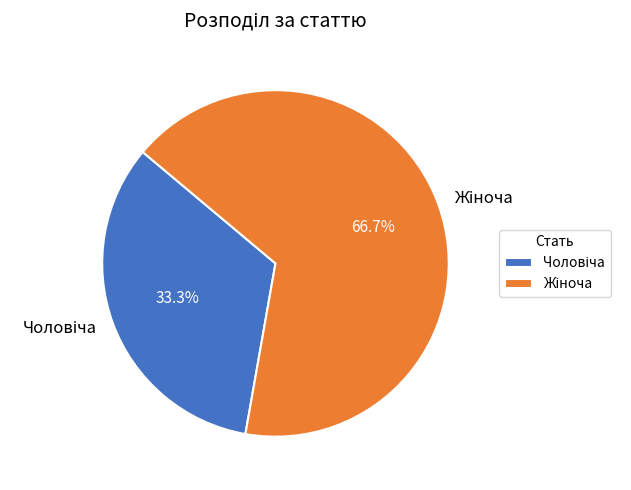

Is there any slice that represents more than half of the pie?

Yes